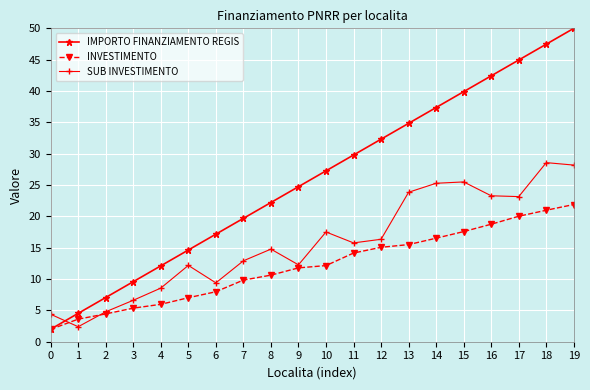

Which series has the largest range (max minus min)?

IMPORTO FINANZIAMENTO REGIS